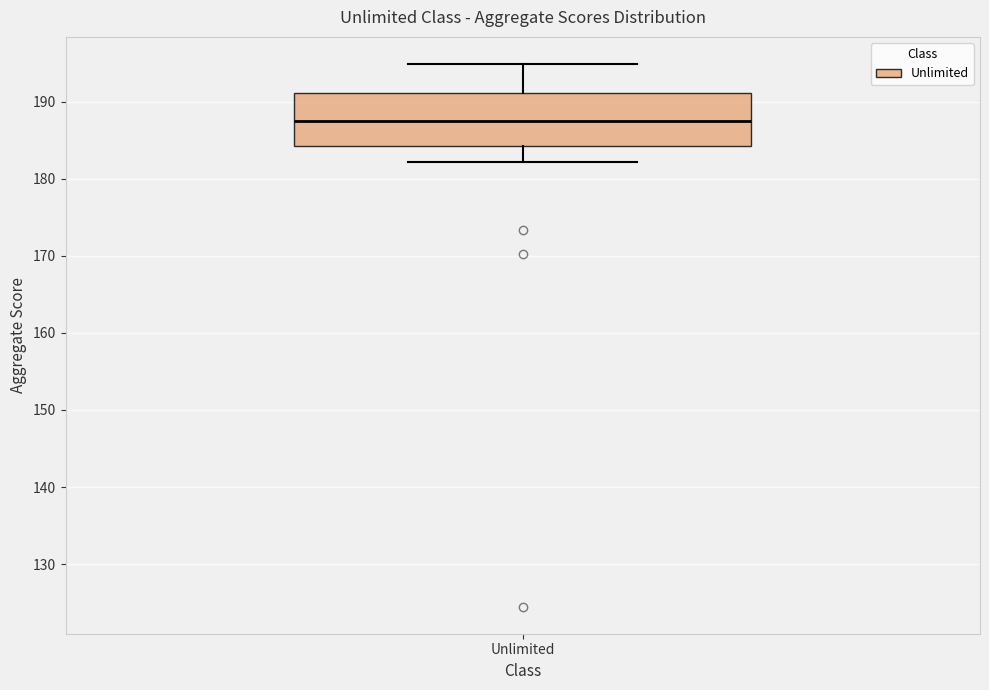

Transcribe this box plot: give where the median line is, the range the box spans, and where the two whiskers end, as read against the y-axis. The values are not printed on the chart, so give them approximately, as read against the axis.

median 188, box 184 to 191, whiskers 182 to 195